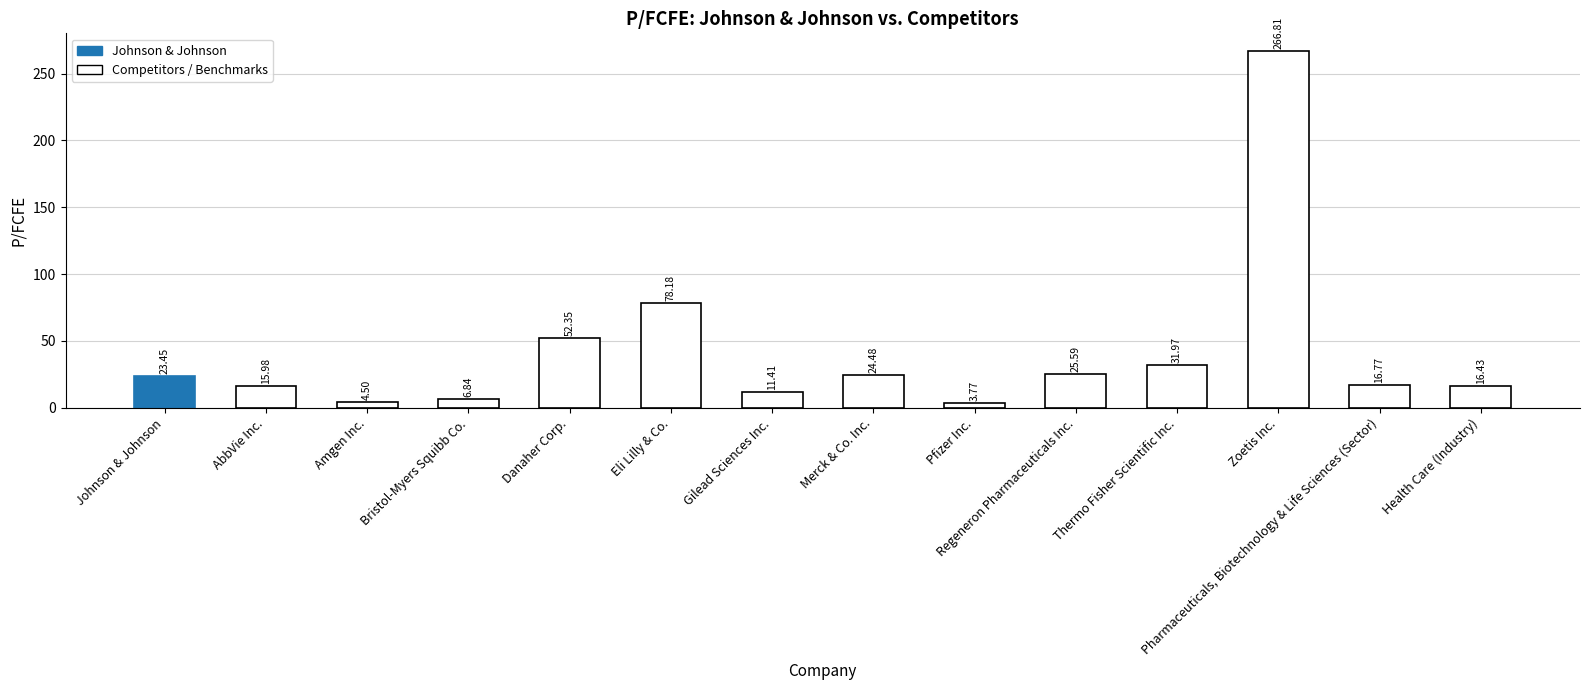

List the labels in order of value, largest first.

Zoetis Inc., Eli Lilly & Co., Danaher Corp., Thermo Fisher Scientific Inc., Regeneron Pharmaceuticals Inc., Merck & Co. Inc., Johnson & Johnson, Pharmaceuticals, Biotechnology & Life Sciences (Sector), Health Care (Industry), AbbVie Inc., Gilead Sciences Inc., Bristol-Myers Squibb Co., Amgen Inc., Pfizer Inc.